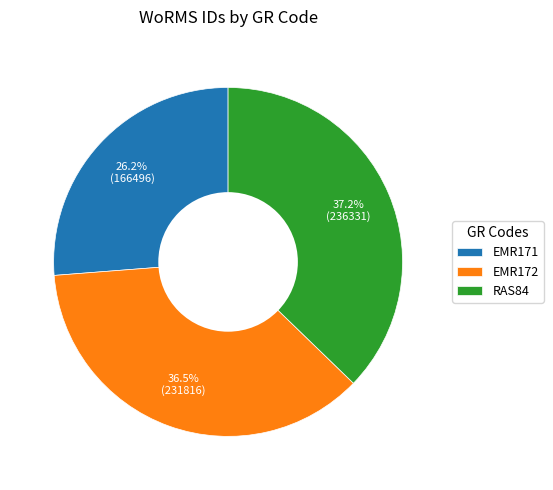

Does RAS84 account for over 50% of the chart?

No